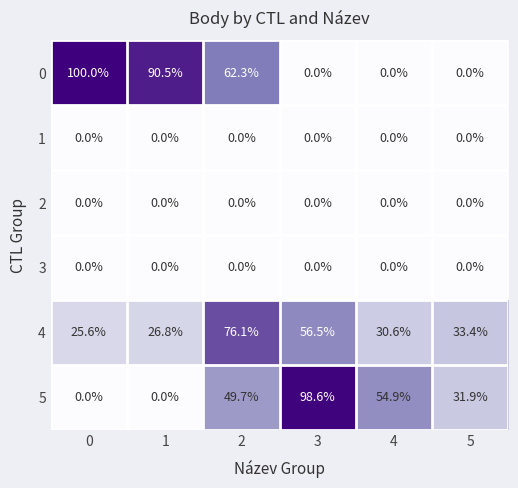

What is the highest value of the 5 series?

98.6